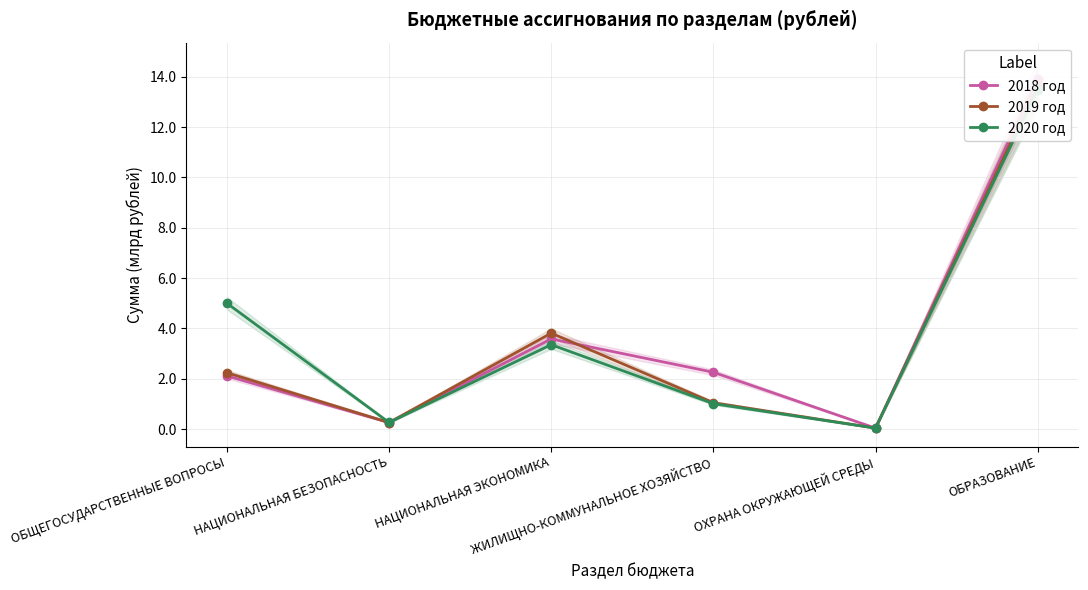

What is the difference between the maximum and second lowest values in the 2019 год series?

13.4